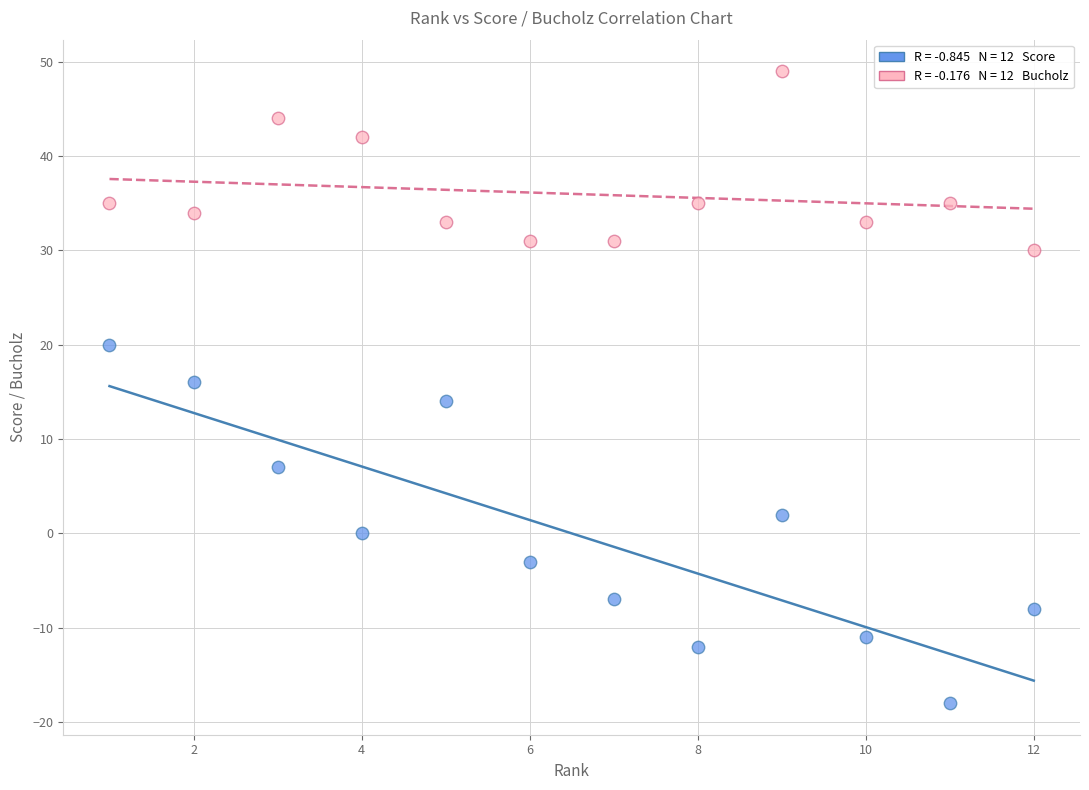

Across all data points, what is the range of Y values (max minus min)?

67